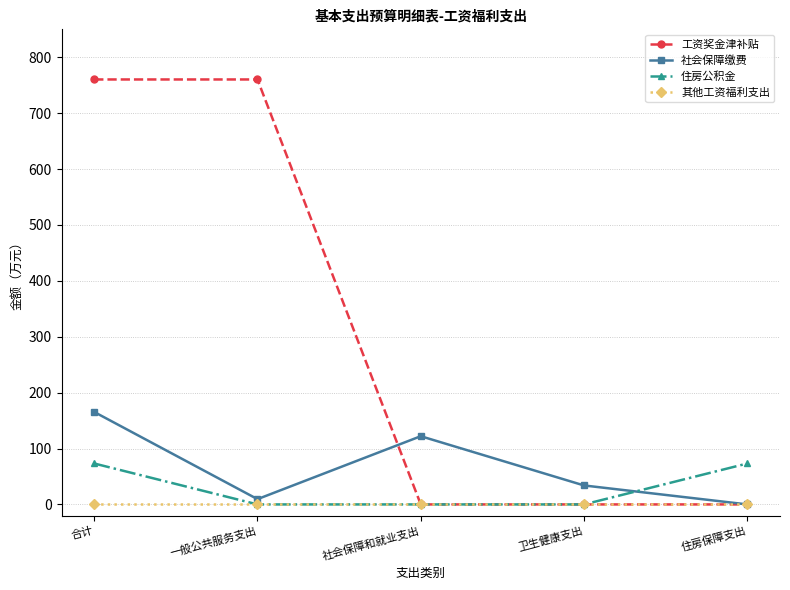

What position from the left is 合计?

1